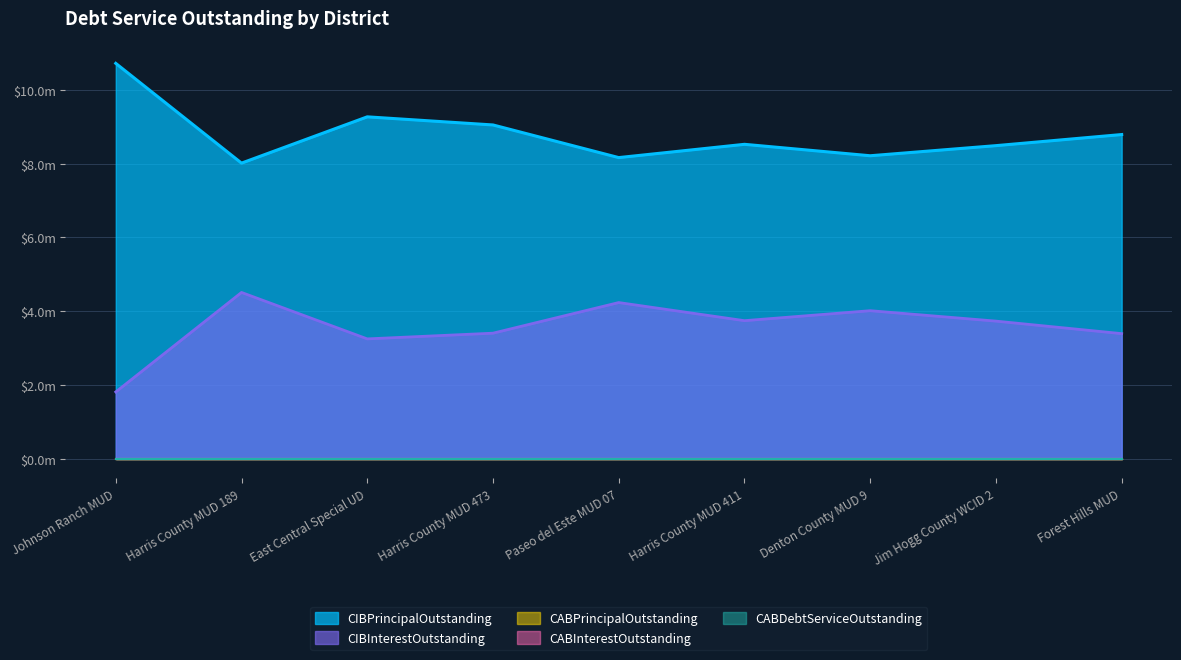

In CIBInterestOutstanding, how many points are lower than both neighbors (excluding endpoints)?

2